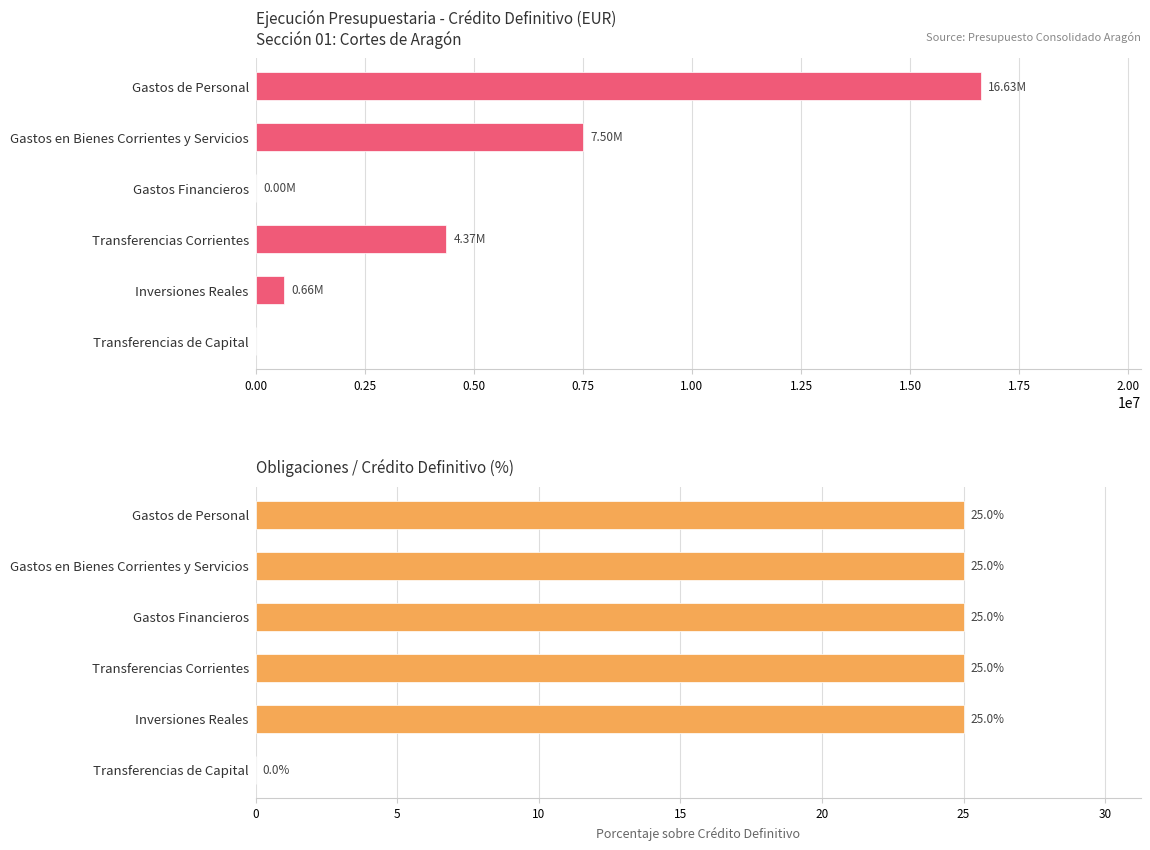

The Obligado / C. Definitivo (%) series shows 25.0 at Gastos en Bienes Corrientes y Servicios. True or false?

True